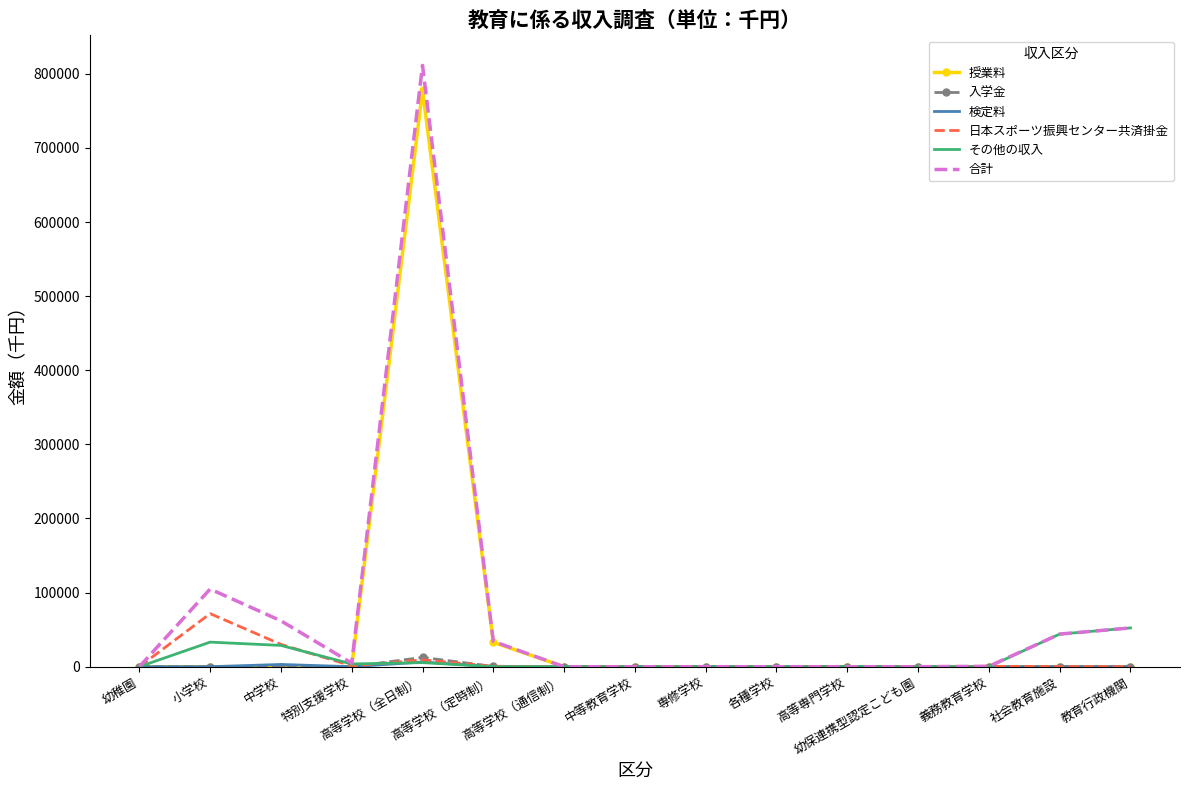

Which series has the largest range (max minus min)?

合計